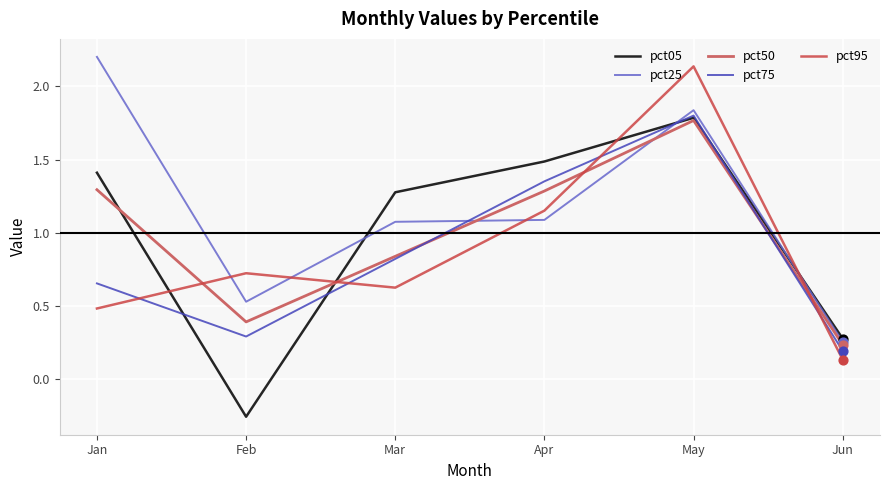

What is the difference between the highest and lowest values at Jan?

1.7